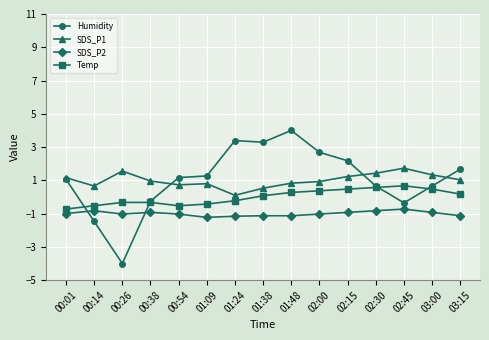

What is the difference between the maximum and minimum values in the SDS_P2 series?

0.5